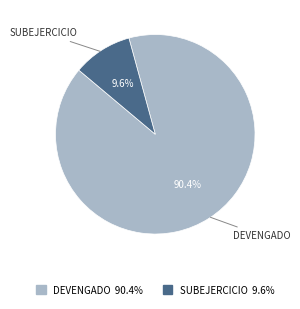

Is there any slice that represents more than half of the pie?

Yes